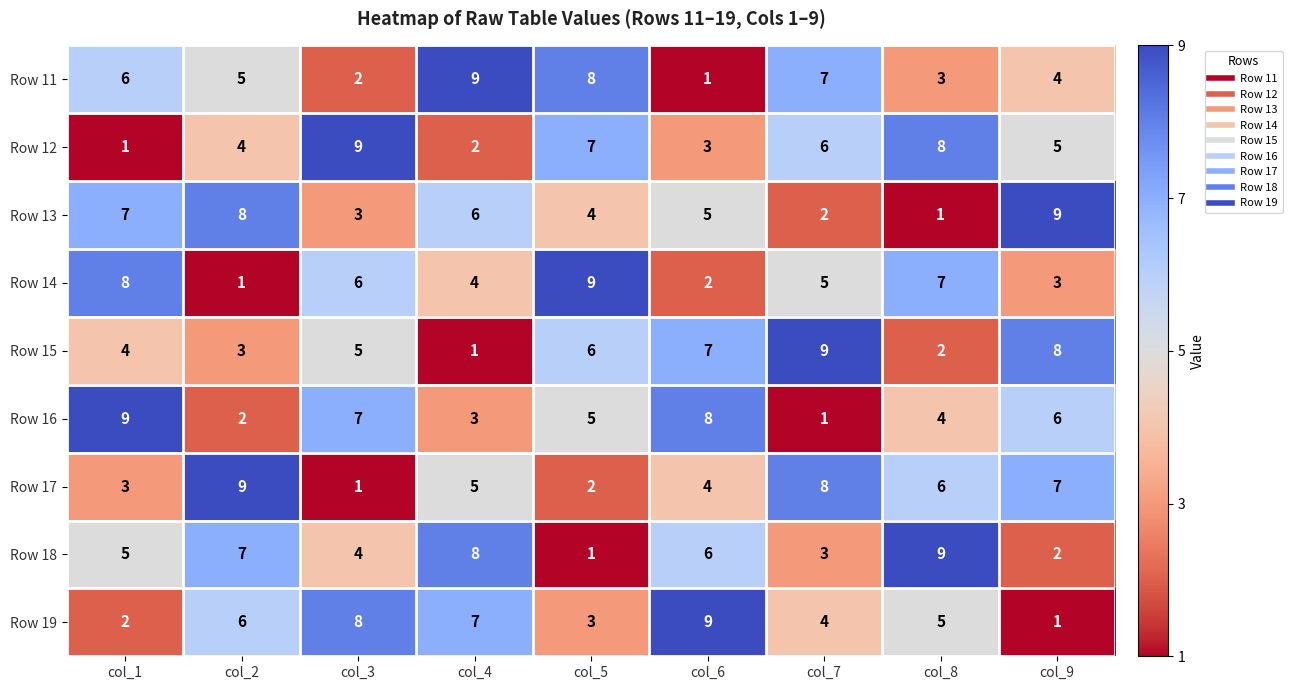

What is the total value across all series at col_2?

45